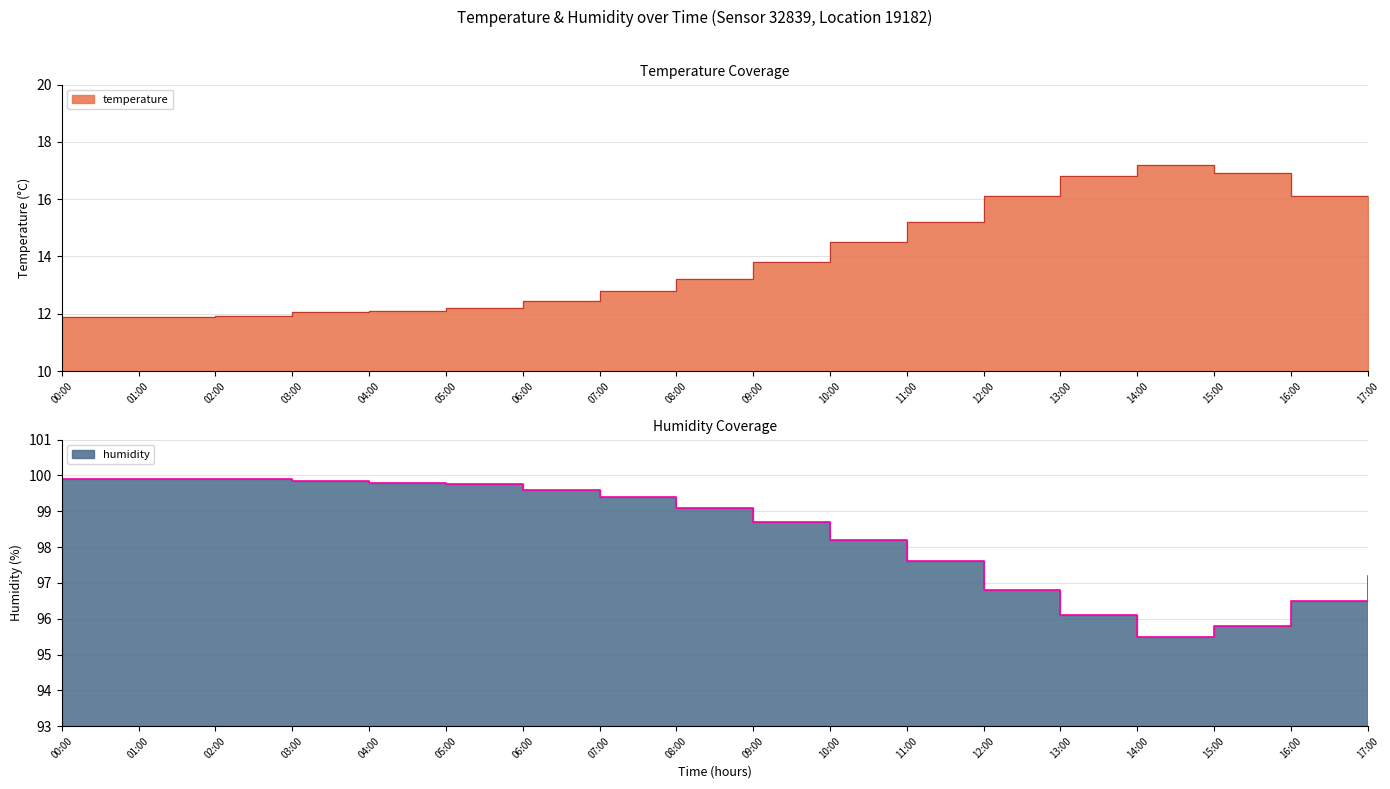

What is the difference between the second highest and minimum values in the humidity series?

4.4